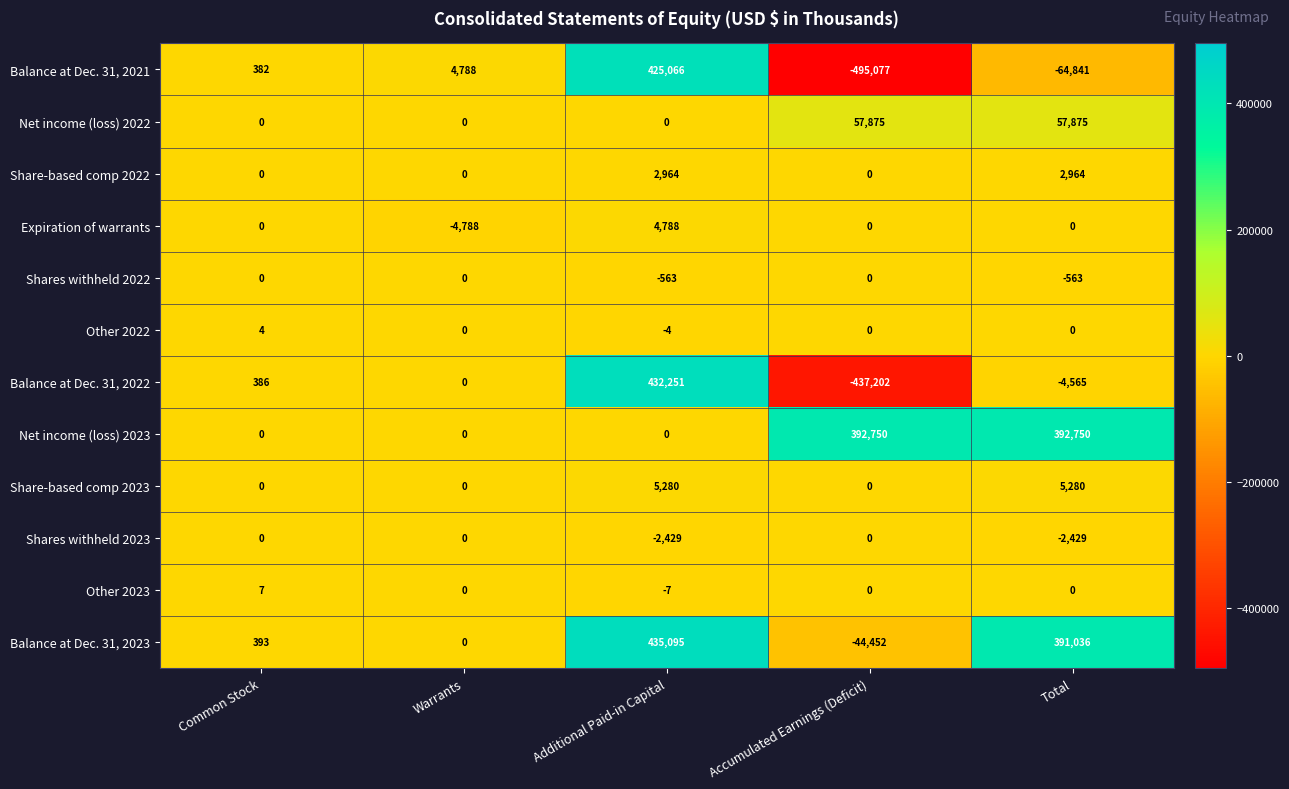

What is the sum of the Balance at Dec. 31, 2022 values at Warrants and Additional Paid-in Capital?

432251